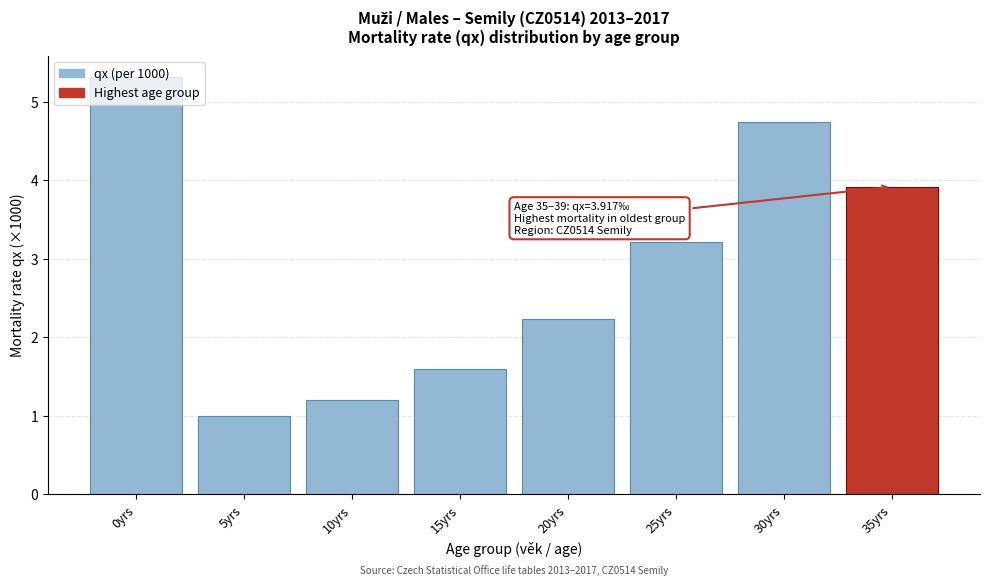

True or false: the data shows 4.7 at 30yrs.

True